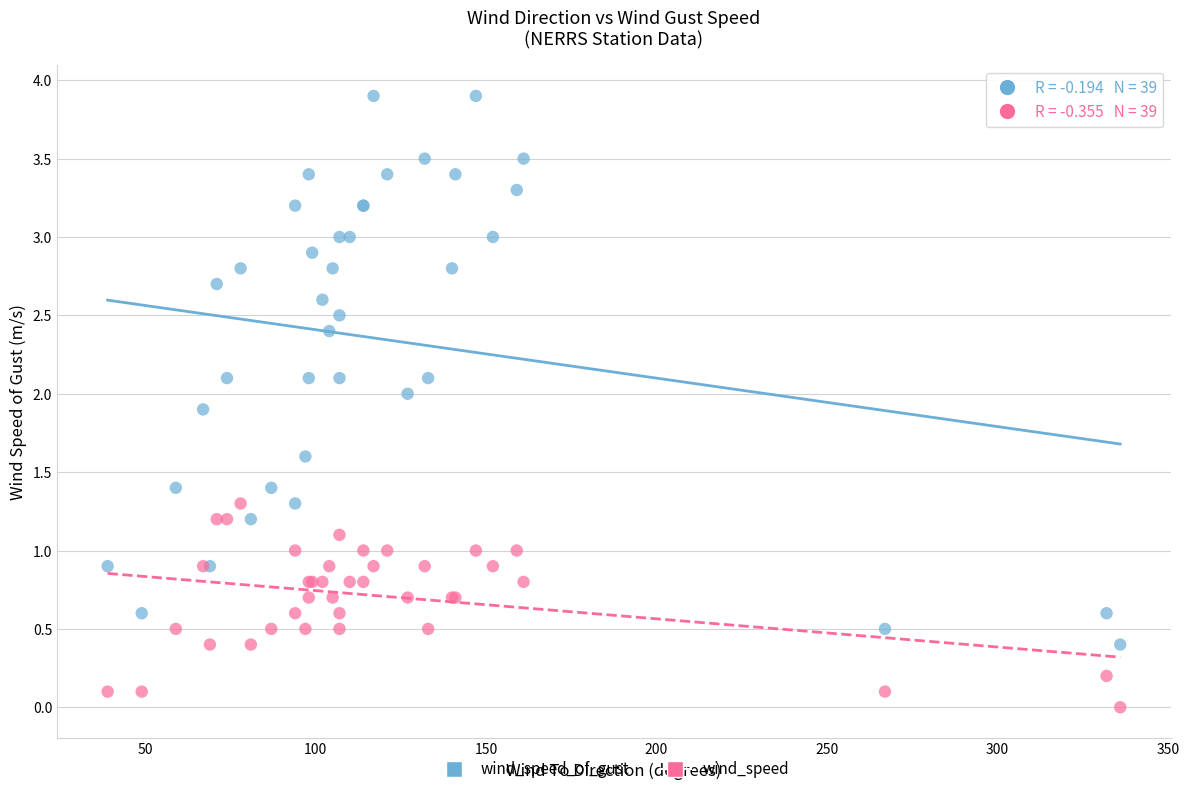

Which series has the largest Y range (max minus min)?

wind_speed_of_gust